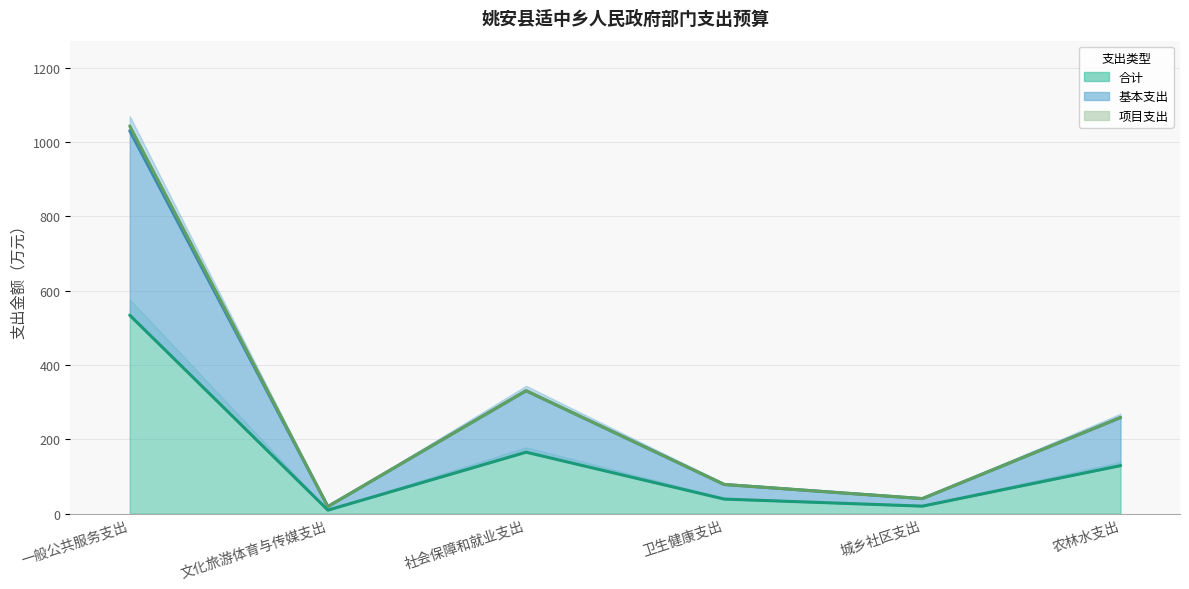

Reading left to right, what are all the values shown in this chart?

合计 (线): 534.3	9.6	165.5	39.3	20.3	129.4
基本支出 (线): 1030.6	19.1	331.0	78.6	40.6	258.8
项目支出 (线): 1043.6	19.1	331.0	78.6	40.6	258.8